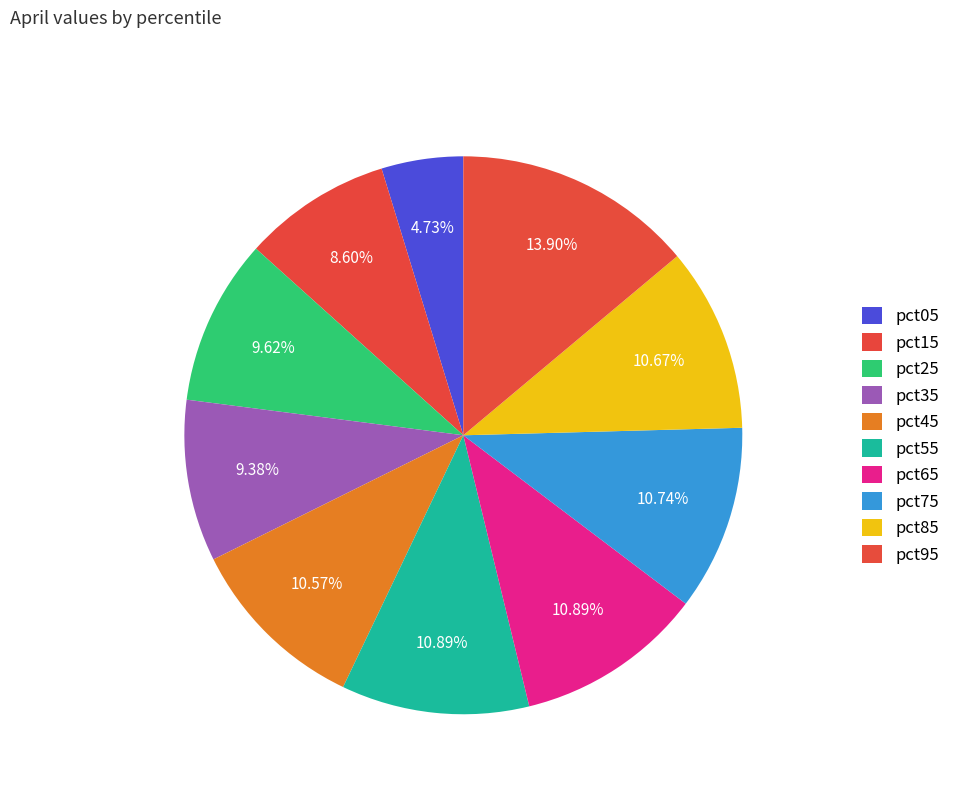

Is there any slice that represents more than half of the pie?

No